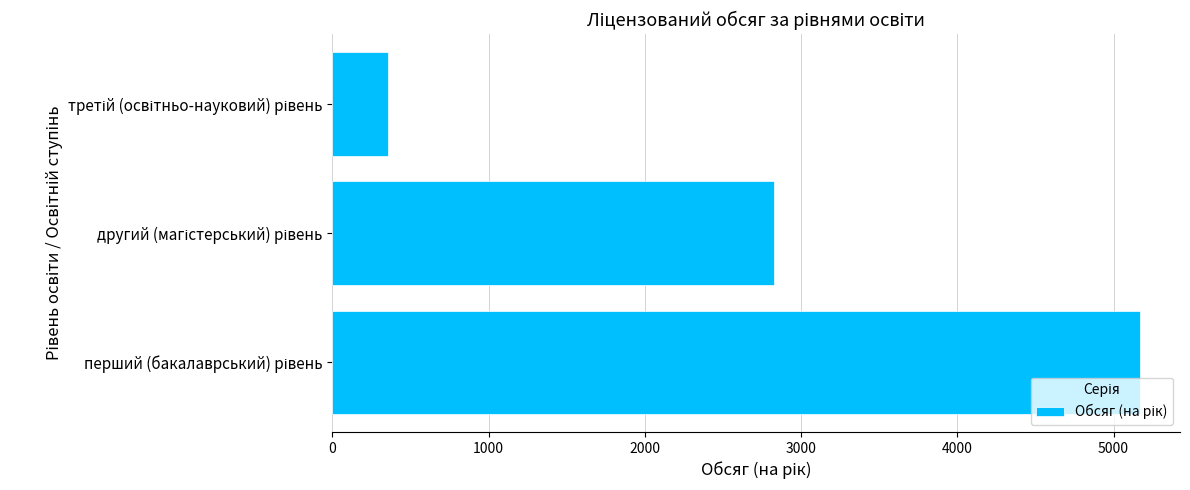

What is the sum of all values?

8347